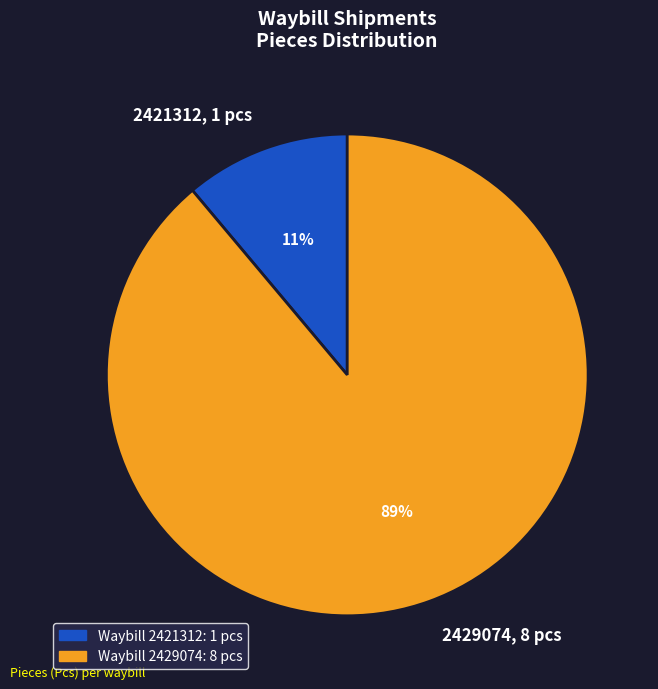

To the nearest percent, what is the combined percentage of 2421312 and 2429074?

100%